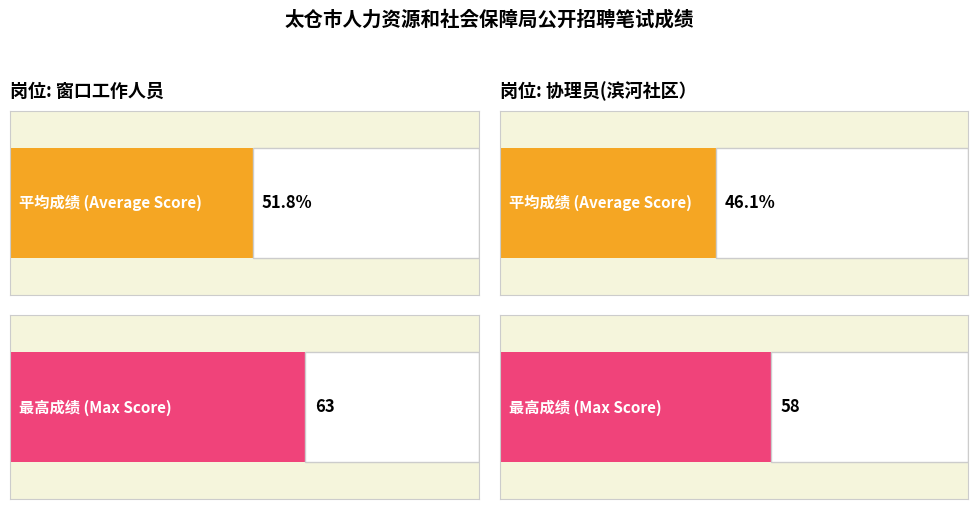

At which category is the sum across all series the highest?

1